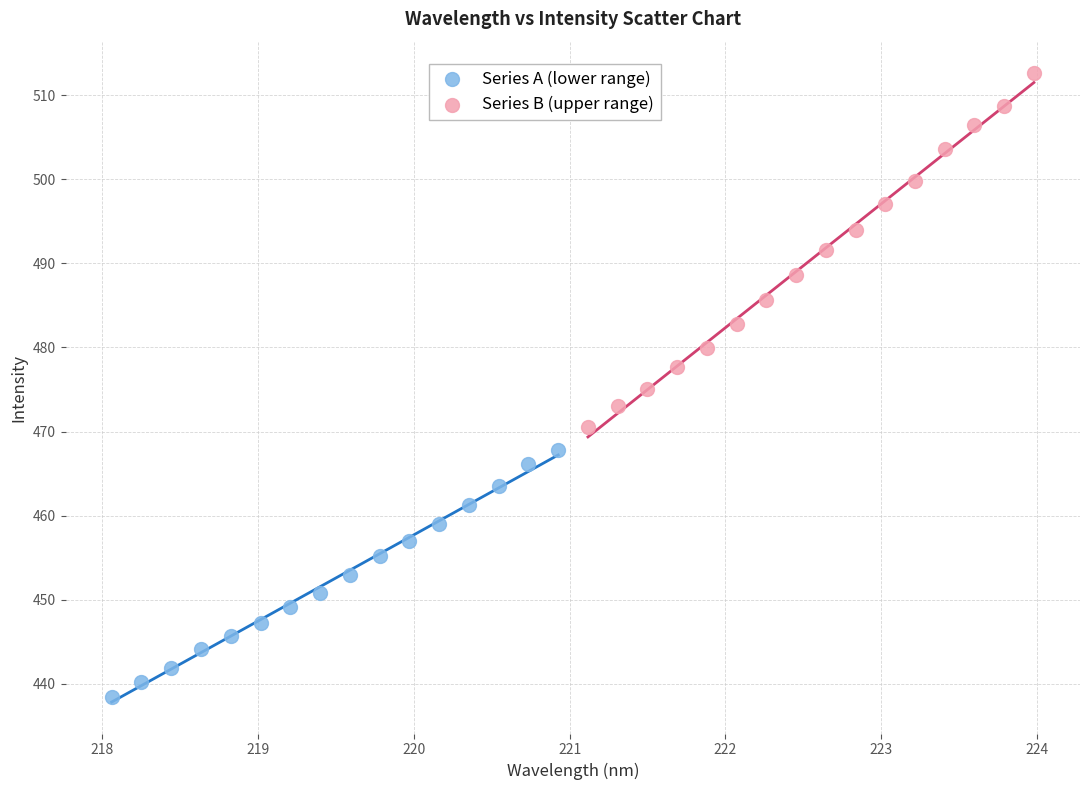

Which series has the widest spread of Y values?

Series B (upper range)